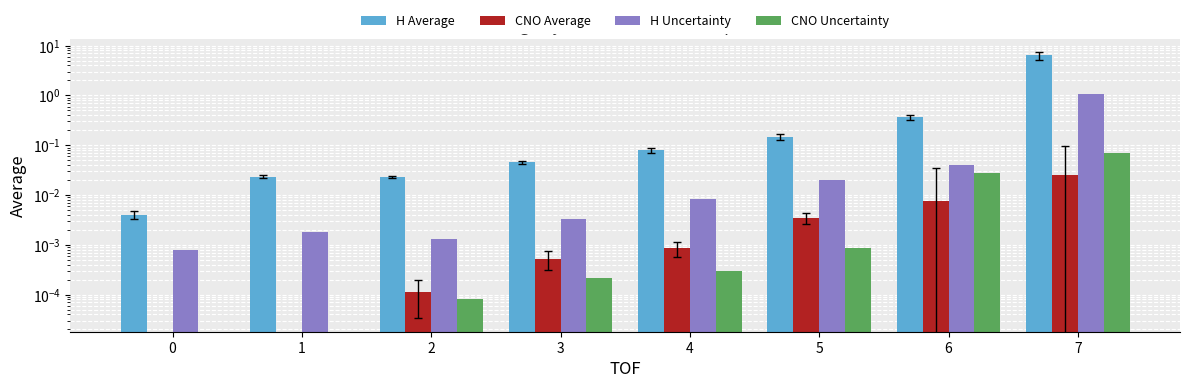

Rank the series by their maximum value, from lowest to highest.

CNO Average, CNO Uncertainty, H Uncertainty, H Average